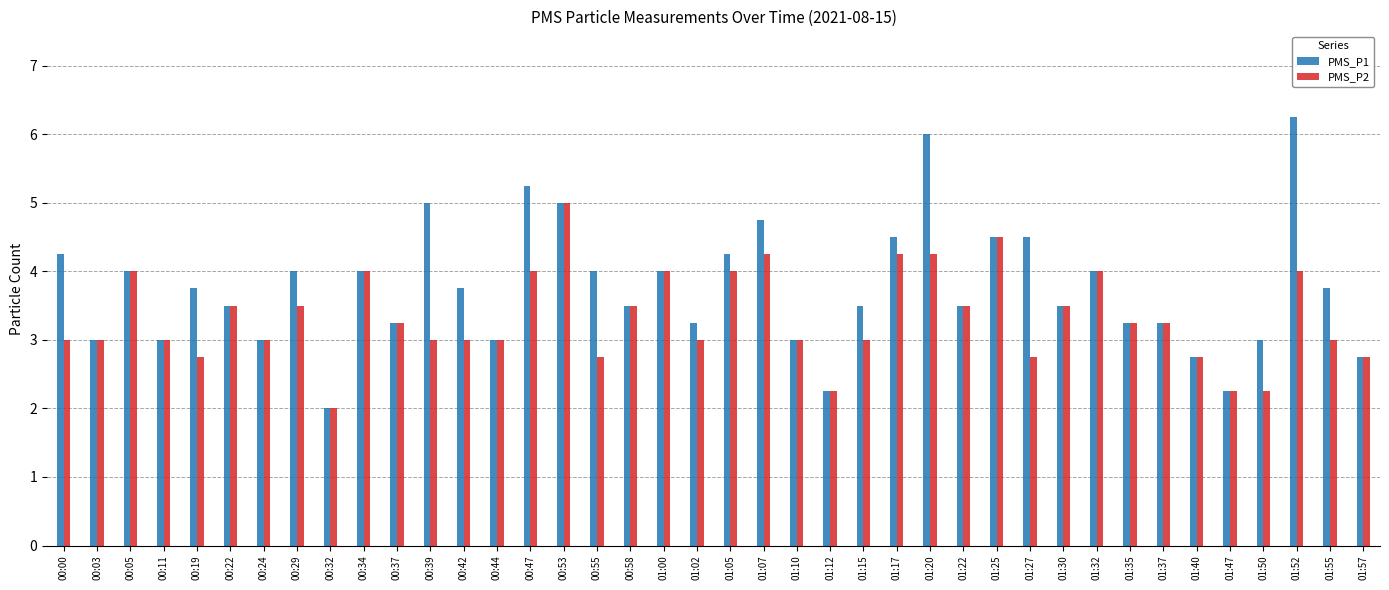

True or false: PMS_P1 has a value of 4.5 at 01:27.

True